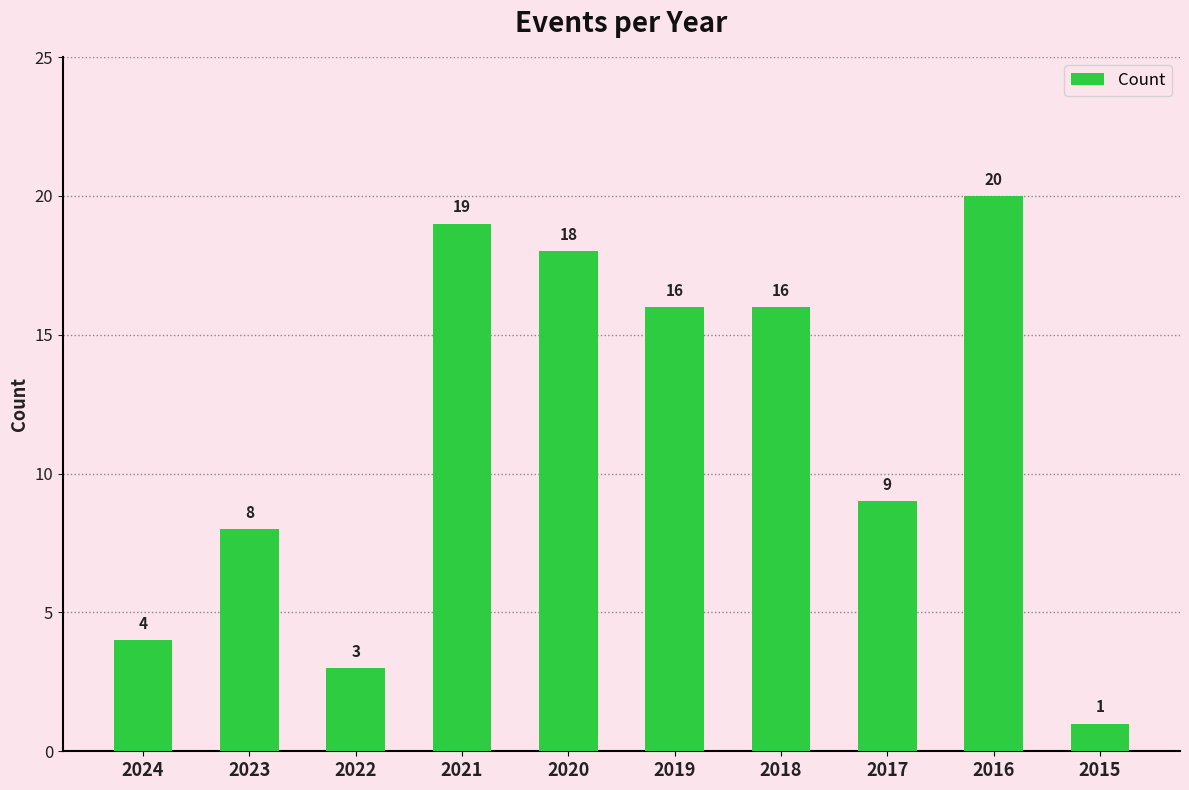

The chart shows a value of 16 at 2019. True or false?

True